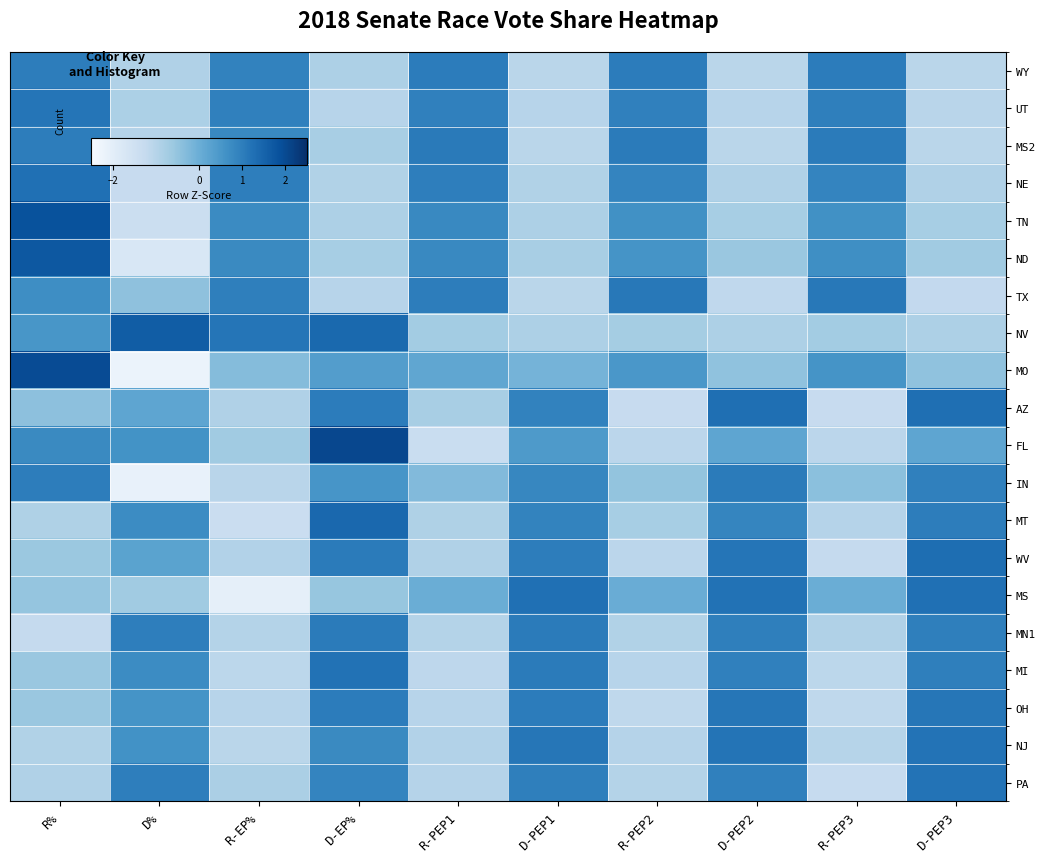

Which series changed the most between D-PEP1 and D-PEP3?

AZ